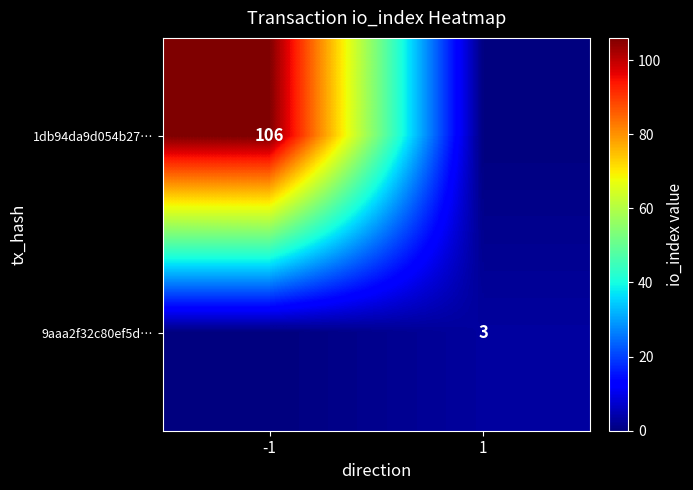

The 1db94da9d054b27… series shows 106 at -1. True or false?

True